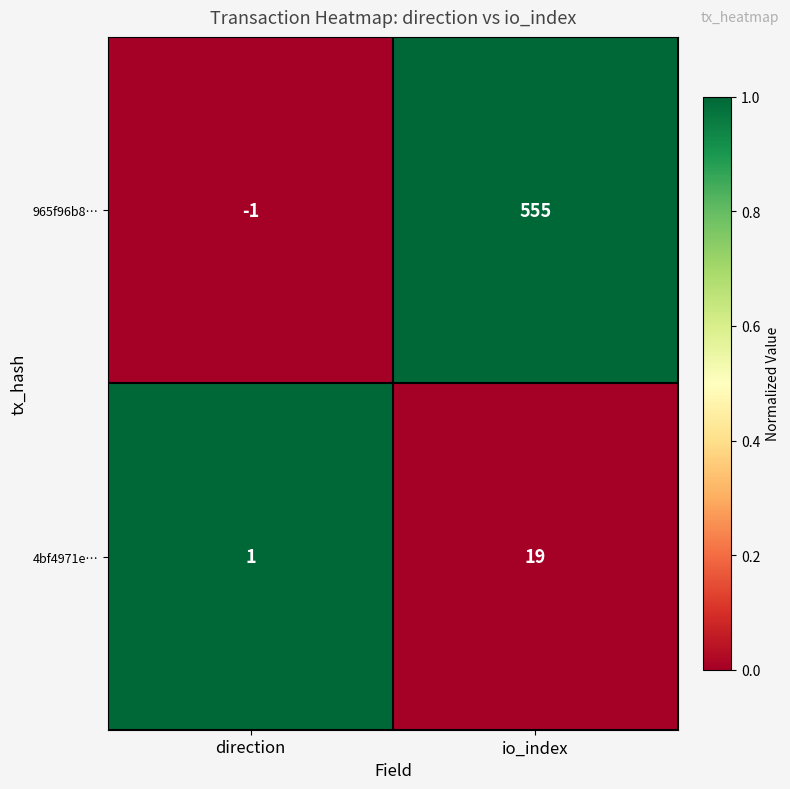

Reading left to right, list all the values displayed in this chart.

965f96b8…: -1	555
4bf4971e…: 1	19